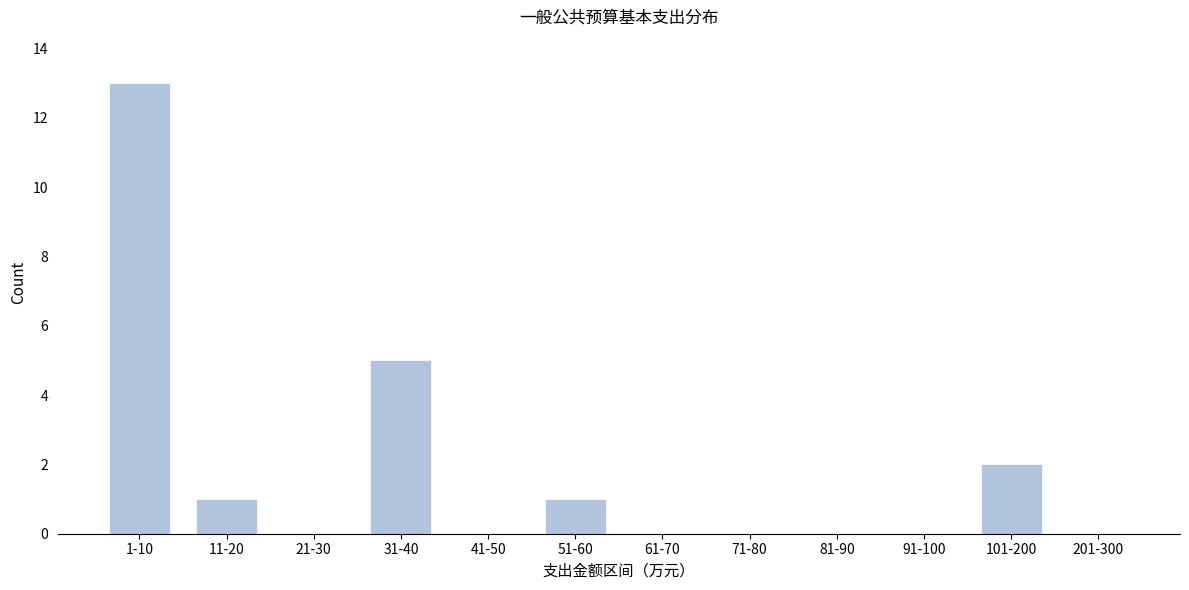

Reading left to right, transcribe all the data shown in this chart.

1-10=13	11-20=1	21-30=0	31-40=5	41-50=0	51-60=1	61-70=0	71-80=0	81-90=0	91-100=0	101-200=2	201-300=0